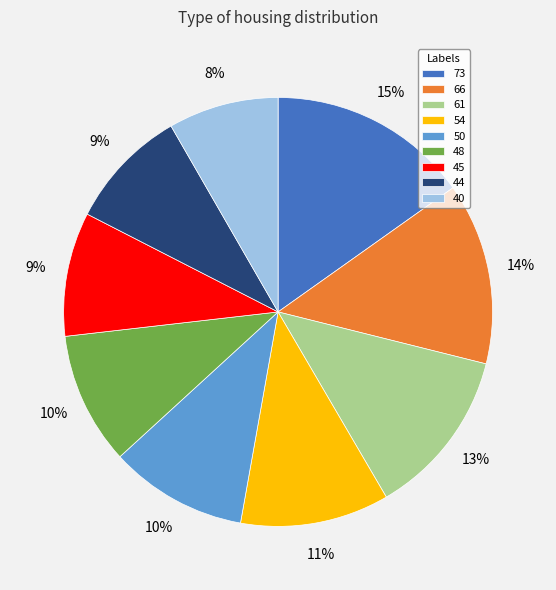

Between 73 and 45, which is larger?

73